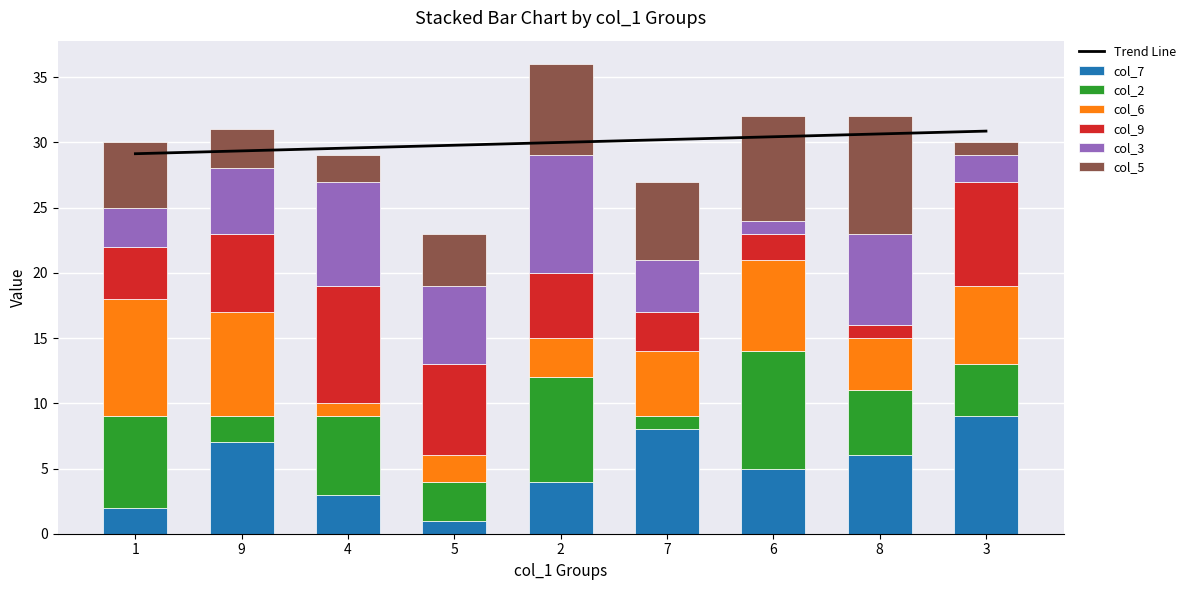

Which series has the largest total across all categories?

col_7